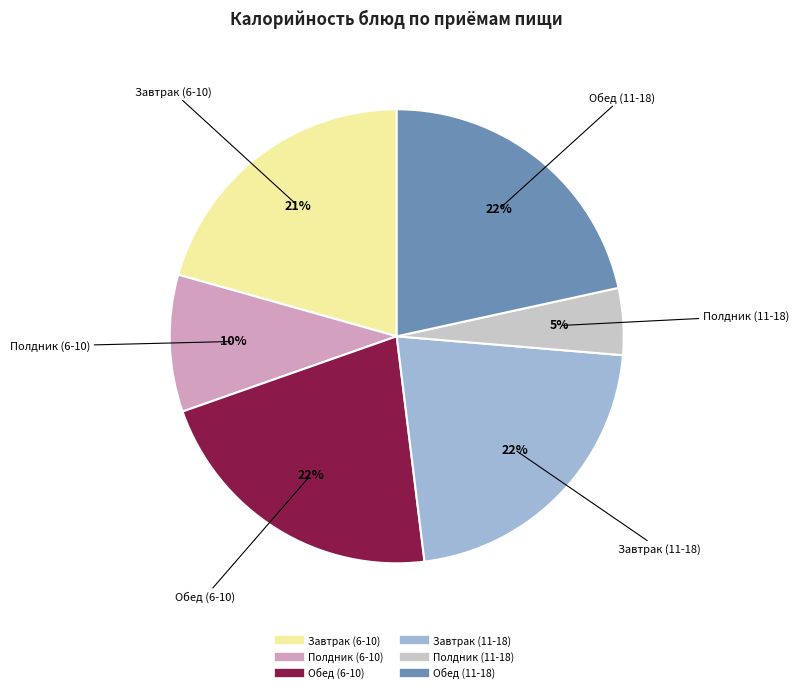

To the nearest percent, what is the average slice percentage?

17%